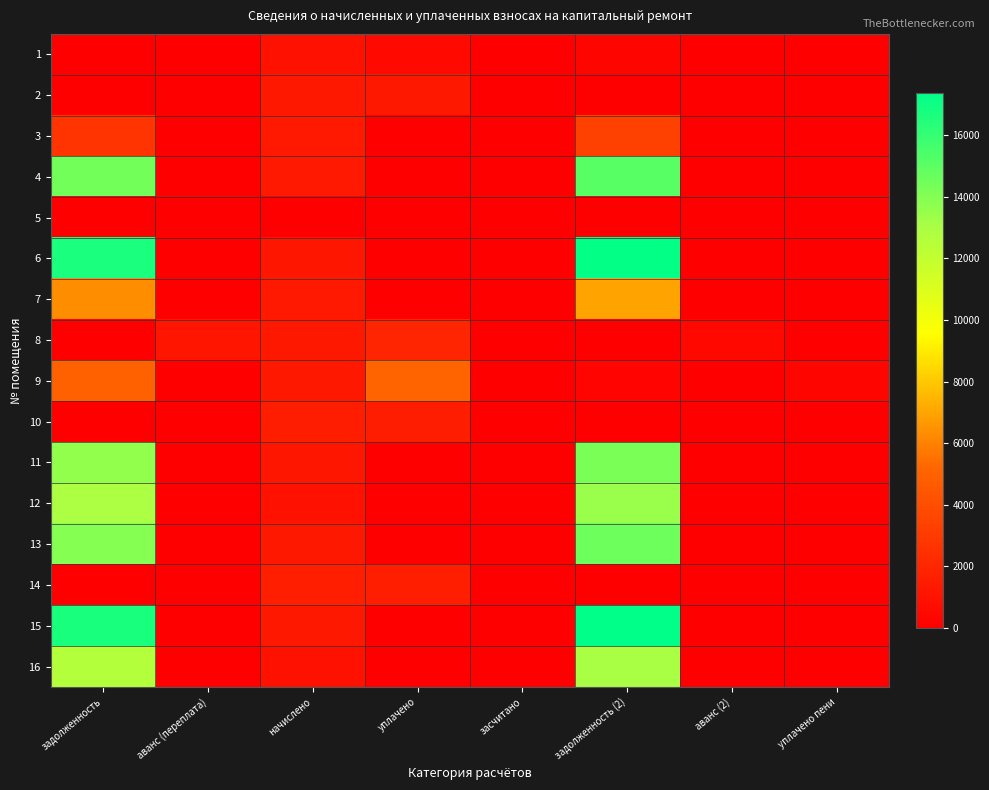

Reading left to right, extract all data points from this chart.

1: задолженность=0.0	аванс (переплата)=65.2	начислено=920.7	уплачено=498.3	засчитано=0.0	задолженность (2)=306.1	аванс (2)=0.0	уплачено пени=0.0
2: задолженность=0.0	аванс (переплата)=0.0	начислено=1253.3	уплачено=1253.3	засчитано=0.0	задолженность (2)=0.0	аванс (2)=0.0	уплачено пени=0.0
3: задолженность=2677.3	аванс (переплата)=0.0	начислено=1303.9	уплачено=0.0	засчитано=0.0	задолженность (2)=3329.3	аванс (2)=0.0	уплачено пени=0.0
4: задолженность=14427.1	аванс (переплата)=0.0	начислено=1292.0	уплачено=0.0	засчитано=0.0	задолженность (2)=15073.1	аванс (2)=0.0	уплачено пени=0.0
5: задолженность=0.0	аванс (переплата)=0.0	начислено=0.0	уплачено=0.0	засчитано=0.0	задолженность (2)=0.0	аванс (2)=0.0	уплачено пени=0.0
6: задолженность=16681.8	аванс (переплата)=0.0	начислено=1217.7	уплачено=0.0	засчитано=0.0	задолженность (2)=17290.6	аванс (2)=0.0	уплачено пени=0.0
7: задолженность=6323.7	аванс (переплата)=0.0	начислено=1324.6	уплачено=0.0	засчитано=0.0	задолженность (2)=6986.0	аванс (2)=0.0	уплачено пени=0.0
8: задолженность=0.0	аванс (переплата)=1088.5	начислено=1262.3	уплачено=1930.0	засчитано=0.0	задолженность (2)=0.0	аванс (2)=457.3	уплачено пени=0.0
9: задолженность=4986.8	аванс (переплата)=0.0	начислено=1277.1	уплачено=5108.4	засчитано=0.0	задолженность (2)=212.8	аванс (2)=0.0	уплачено пени=304.1
10: задолженность=0.0	аванс (переплата)=0.0	начислено=1556.3	уплачено=1556.3	засчитано=0.0	задолженность (2)=0.0	аванс (2)=0.0	уплачено пени=0.0
11: задолженность=13597.6	аванс (переплата)=0.0	начислено=1217.7	уплачено=0.0	засчитано=0.0	задолженность (2)=14206.5	аванс (2)=0.0	уплачено пени=0.0
12: задолженность=12938.5	аванс (переплата)=0.0	начислено=944.5	уплачено=0.0	засчитано=0.0	задолженность (2)=13410.8	аванс (2)=0.0	уплачено пени=0.0
13: задолженность=13962.8	аванс (переплата)=0.0	начислено=1250.4	уплачено=0.0	засчитано=0.0	задолженность (2)=14588.0	аванс (2)=0.0	уплачено пени=0.0
14: задолженность=0.0	аванс (переплата)=0.0	начислено=1583.0	уплачено=1583.0	засчитано=0.0	задолженность (2)=0.0	аванс (2)=0.0	уплачено пени=0.0
15: задолженность=16763.1	аванс (переплата)=0.0	начислено=1223.6	уплачено=0.0	засчитано=0.0	задолженность (2)=17374.9	аванс (2)=0.0	уплачено пени=0.0
16: задолженность=12613.0	аванс (переплата)=0.0	начислено=920.7	уплачено=0.0	засчитано=0.0	задолженность (2)=13073.4	аванс (2)=0.0	уплачено пени=0.0